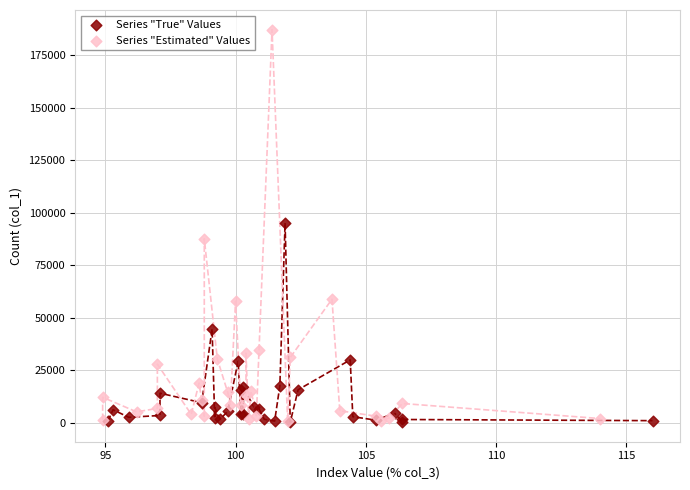

Which series has the widest spread of Y values?

Series "Estimated" Values